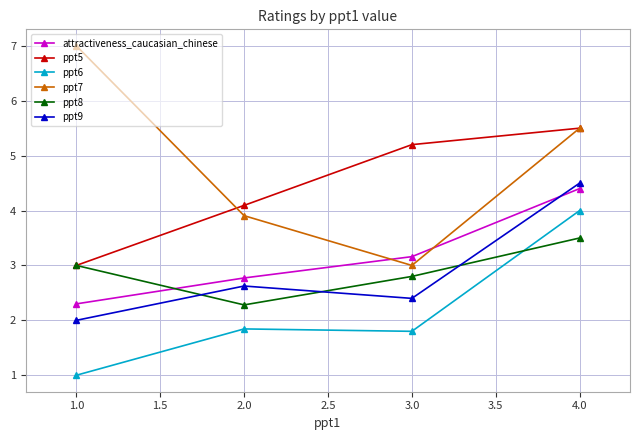

What is the total value across all series at 1.0?

18.3